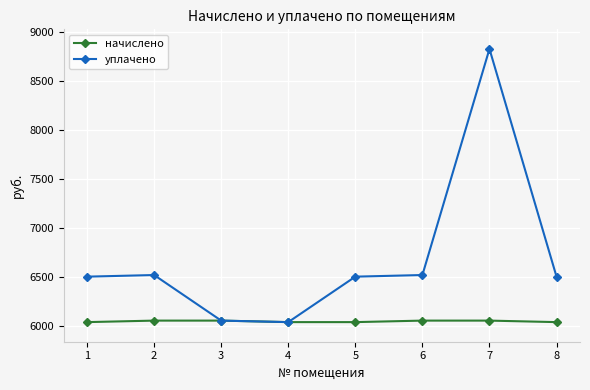

True or false: уплачено has a value of 9539.0 at 8.

False